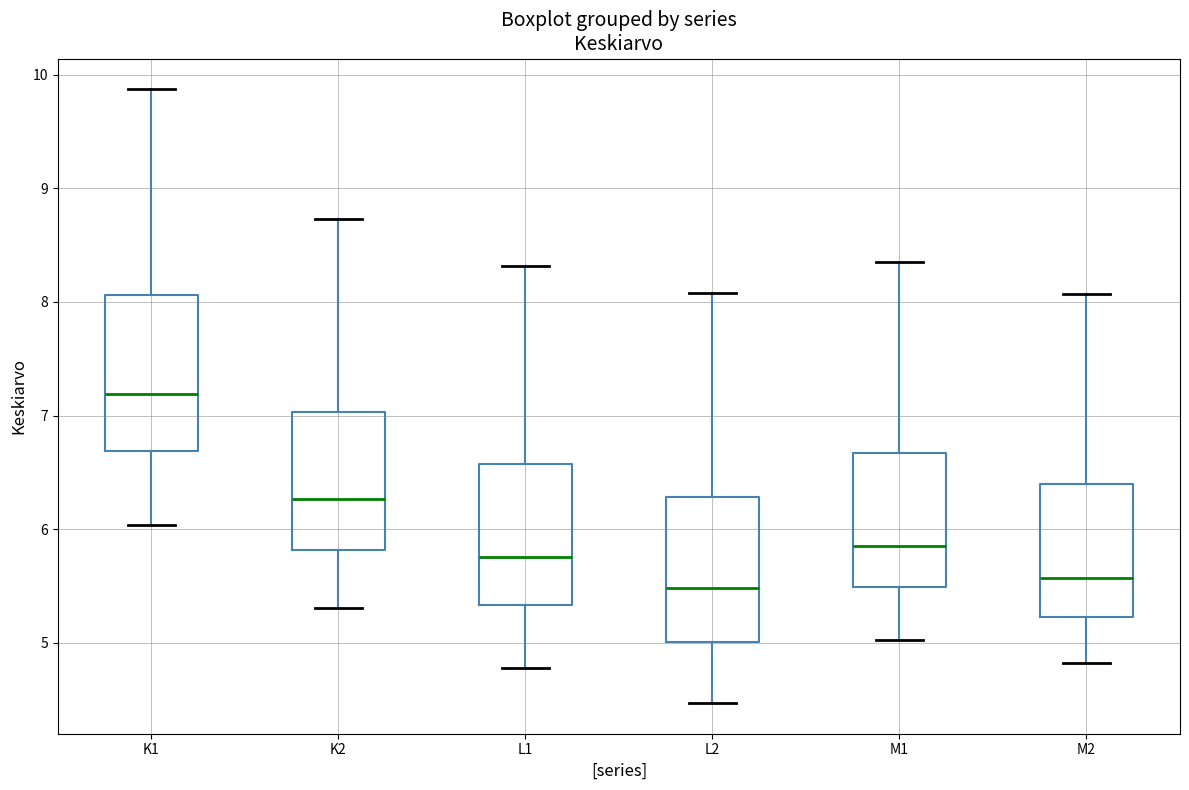

Reading left to right, read every box against the y-axis: the position of its median line, the range the box covers, and the ends of its whiskers. The values are not printed on the chart, so give them approximately, as read against the axis.

K1: median 7.2, box 6.7 to 8.1, whiskers 6.0 to 9.9
K2: median 6.3, box 5.8 to 7.0, whiskers 5.3 to 8.7
L1: median 5.8, box 5.3 to 6.6, whiskers 4.8 to 8.3
L2: median 5.5, box 5.0 to 6.3, whiskers 4.5 to 8.1
M1: median 5.8, box 5.5 to 6.7, whiskers 5.0 to 8.4
M2: median 5.6, box 5.2 to 6.4, whiskers 4.8 to 8.1